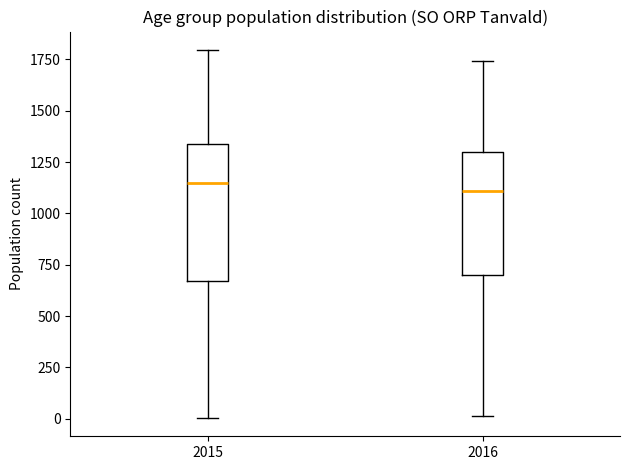

Which box is the tallest, from its lower edge to its upper edge?

2015